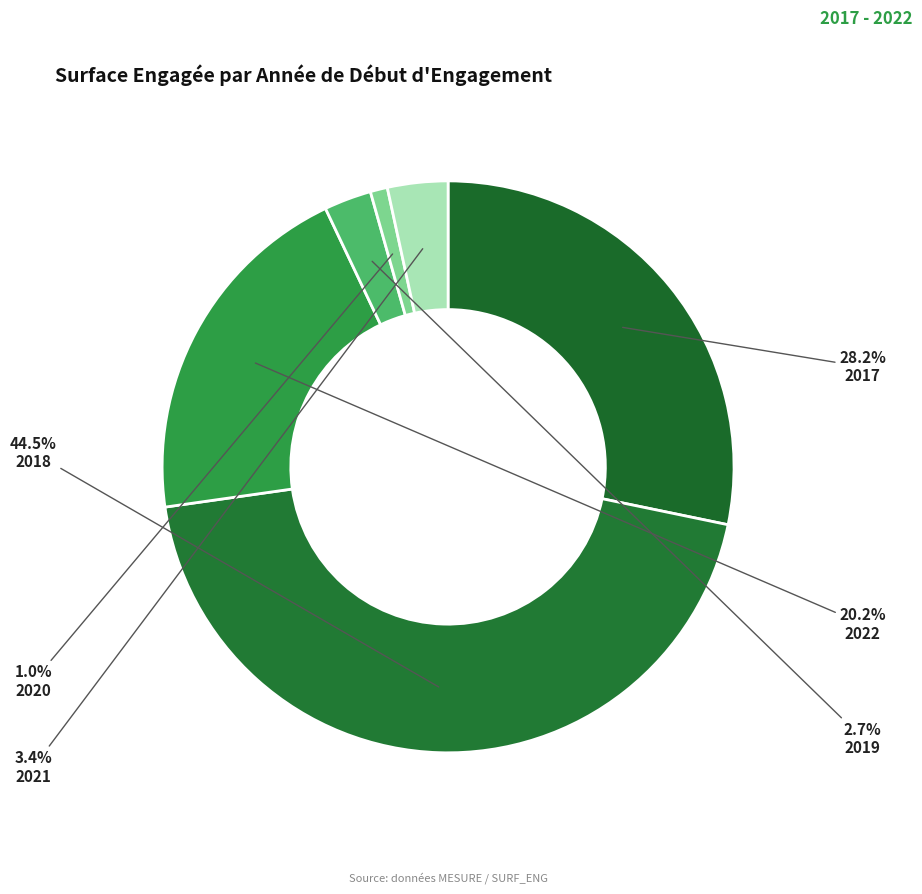

Is it true that 2018 is 32% of the pie?

False